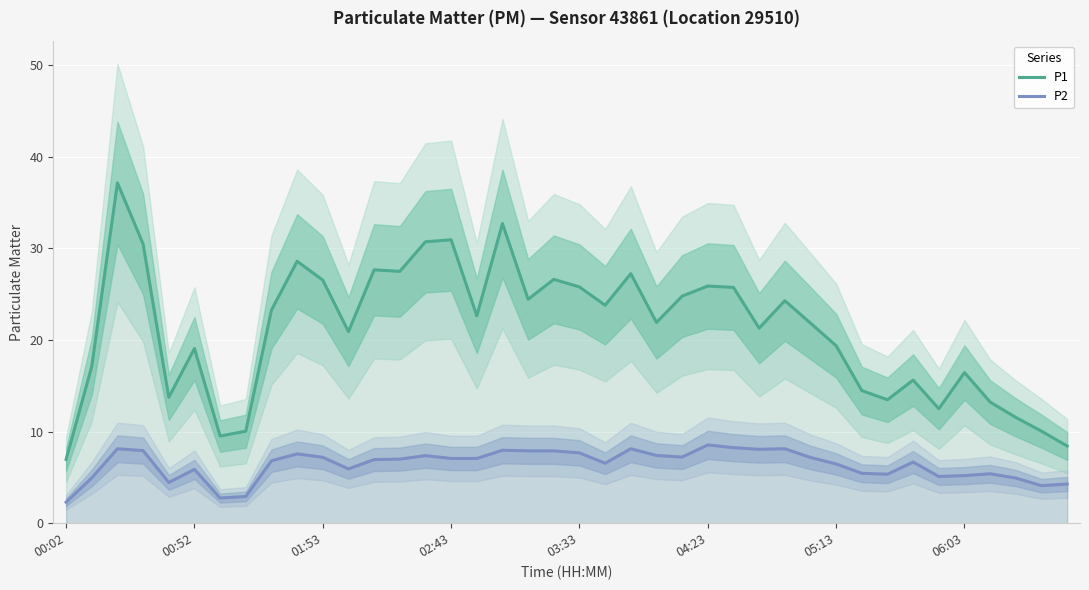

How many lines are shown in the chart?

2